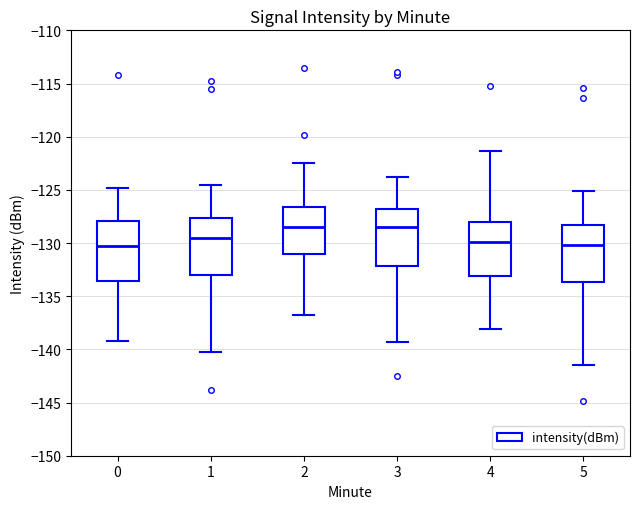

Reading left to right, transcribe this box plot: for each box, give where its median line is, the range the box spans, and where its two whiskers end, as read against the y-axis. The values are not printed on the chart, so give them approximately, as read against the axis.

0: median -130.5, box -133.5 to -128.0, whiskers -139.0 to -125.0
1: median -129.5, box -133.0 to -127.5, whiskers -140.0 to -124.5
2: median -128.5, box -131.0 to -126.5, whiskers -137.0 to -122.5
3: median -128.5, box -132.0 to -127.0, whiskers -139.5 to -124.0
4: median -130.0, box -133.0 to -128.0, whiskers -138.0 to -121.5
5: median -130.0, box -133.5 to -128.5, whiskers -141.5 to -125.0